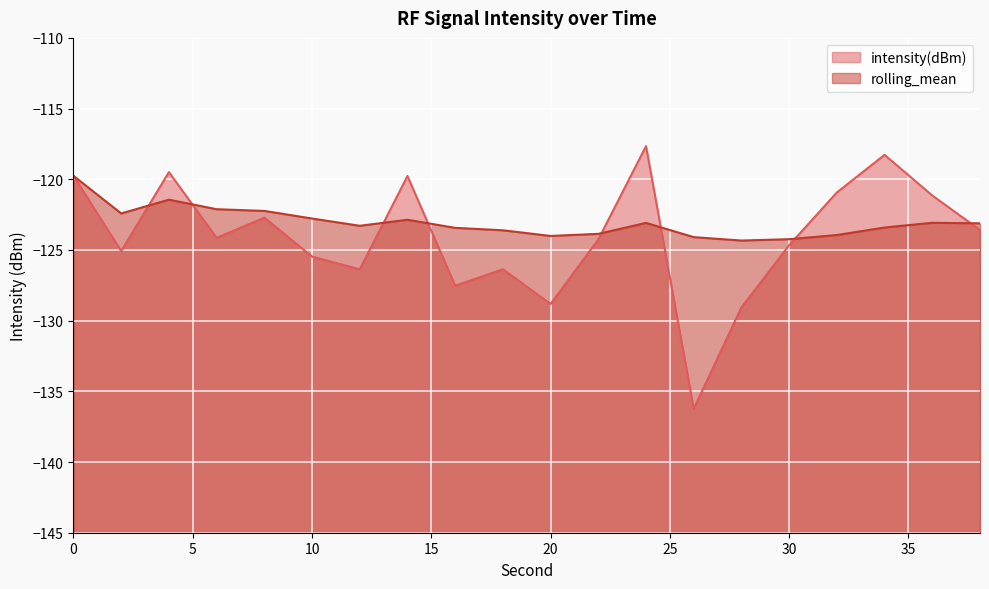

Is it true that intensity(dBm) equals -217.5 at 22?

False